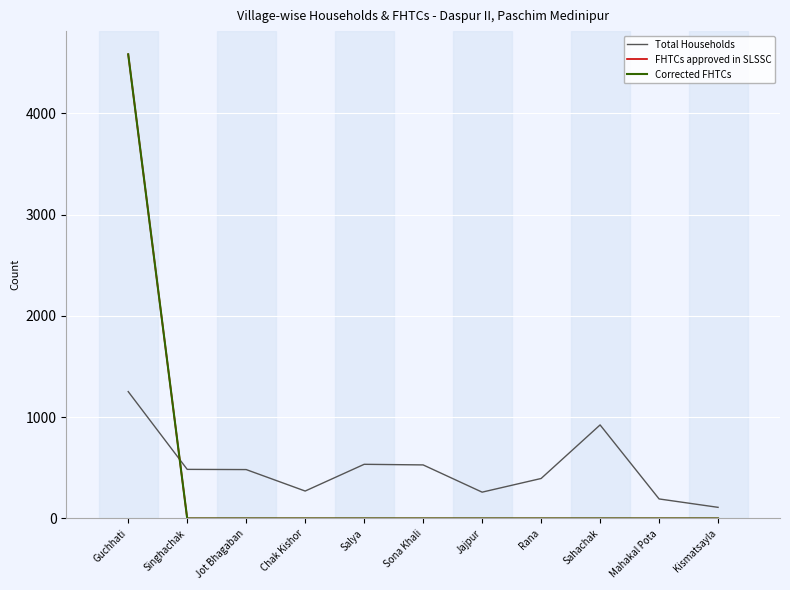

Between Sahachak and Mahakal Pota, which is larger?

Sahachak